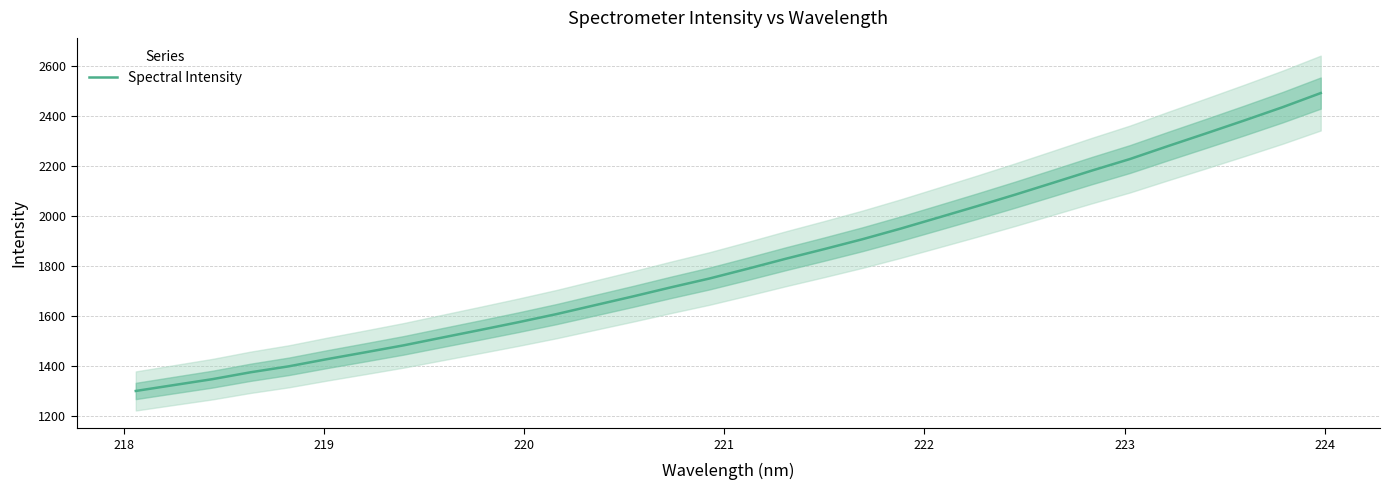

What is the sum of all values?

58077.8